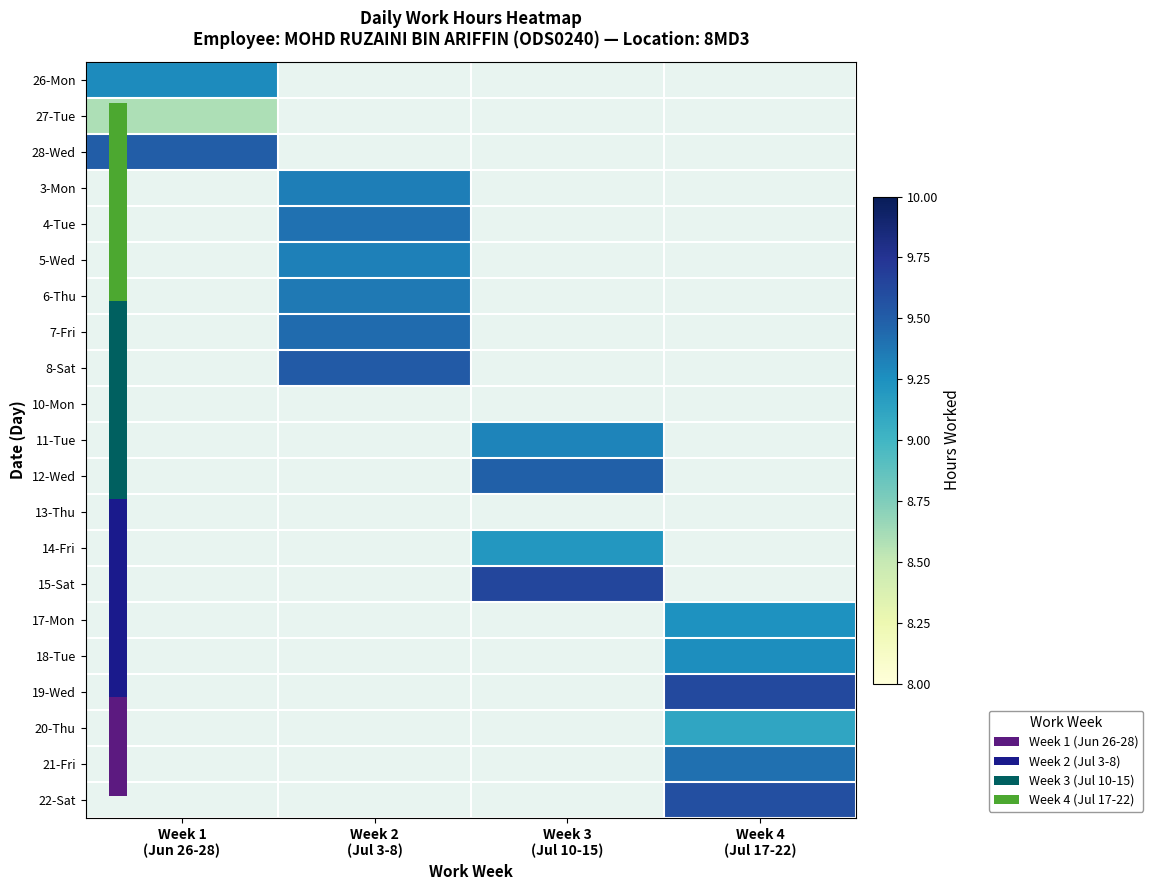

Count the number of data series in this chart.

21